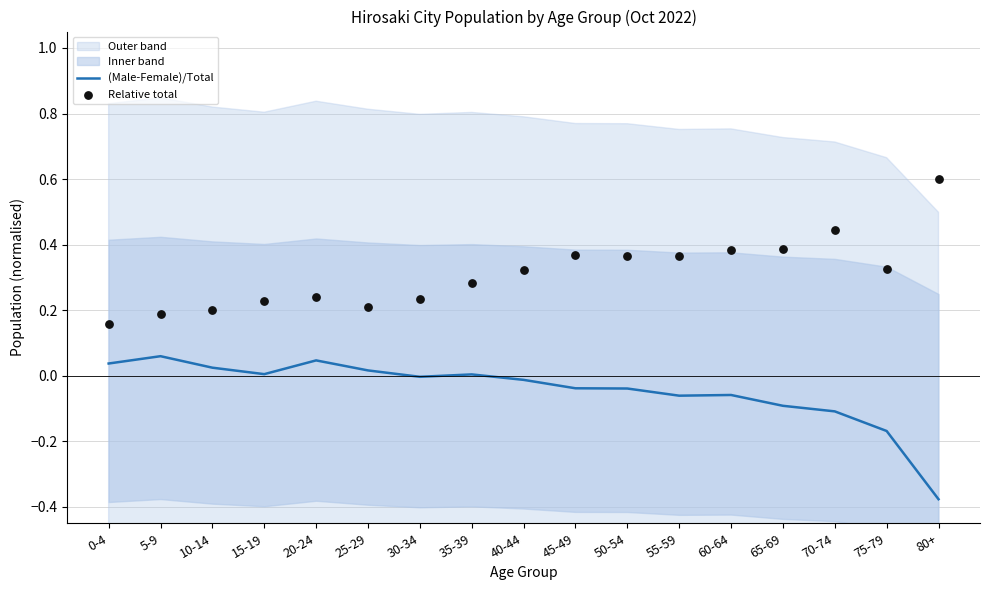

Which category has the lowest value in the (Male-Female)/Total series?

80+